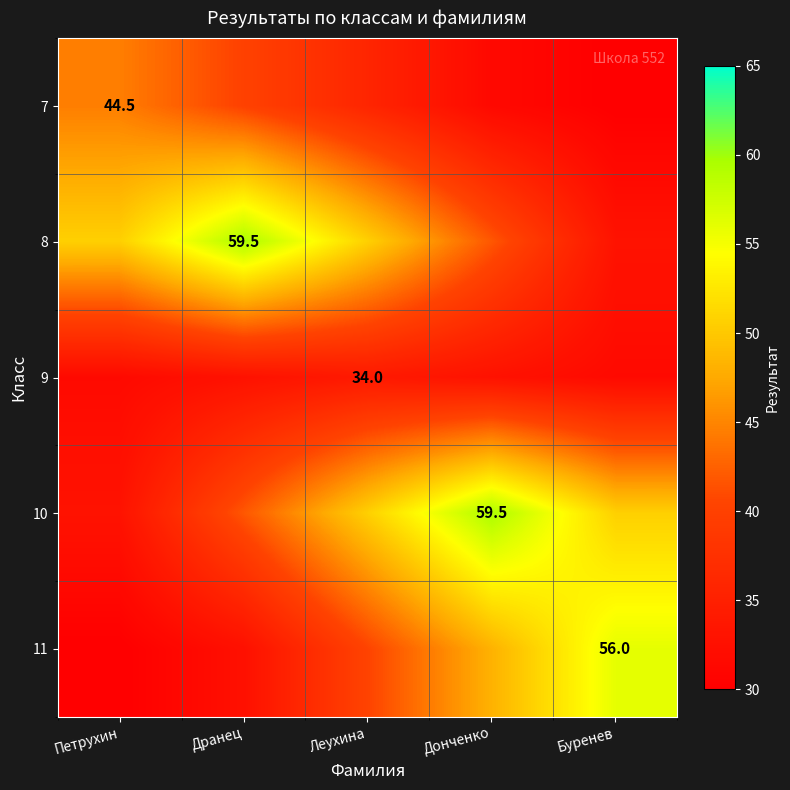

The 8 series shows 8.1 at Буренев. True or false?

False